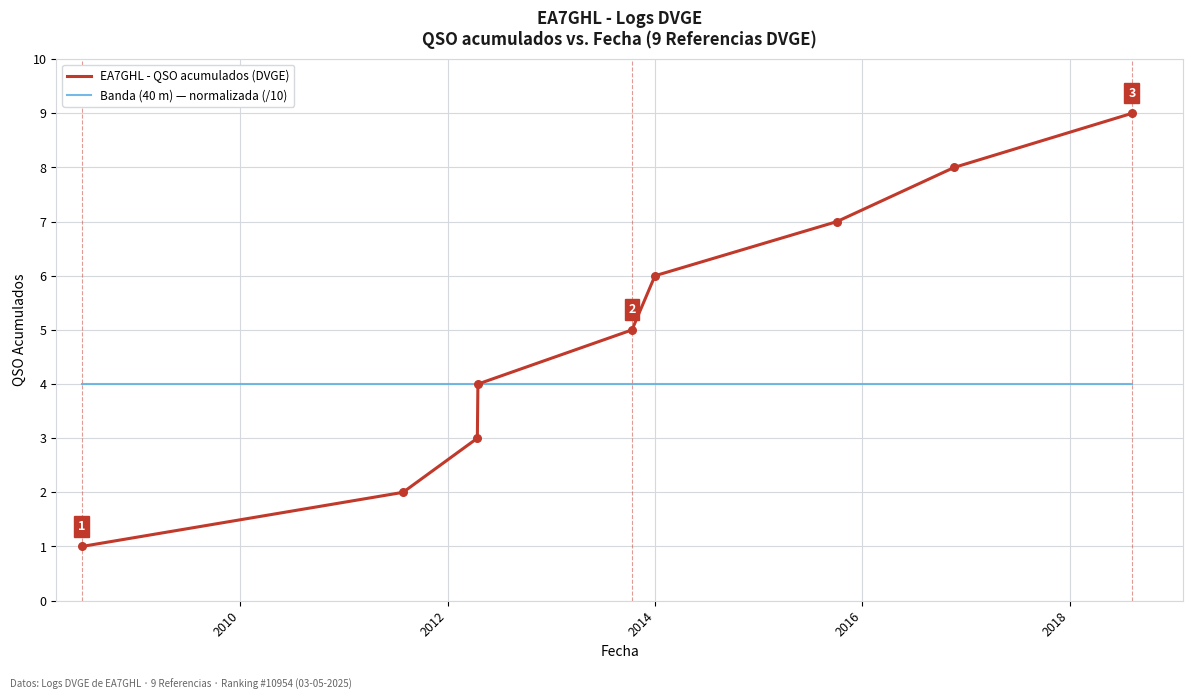

Which series has the largest total across all categories?

EA7GHL - QSO acumulados (DVGE)